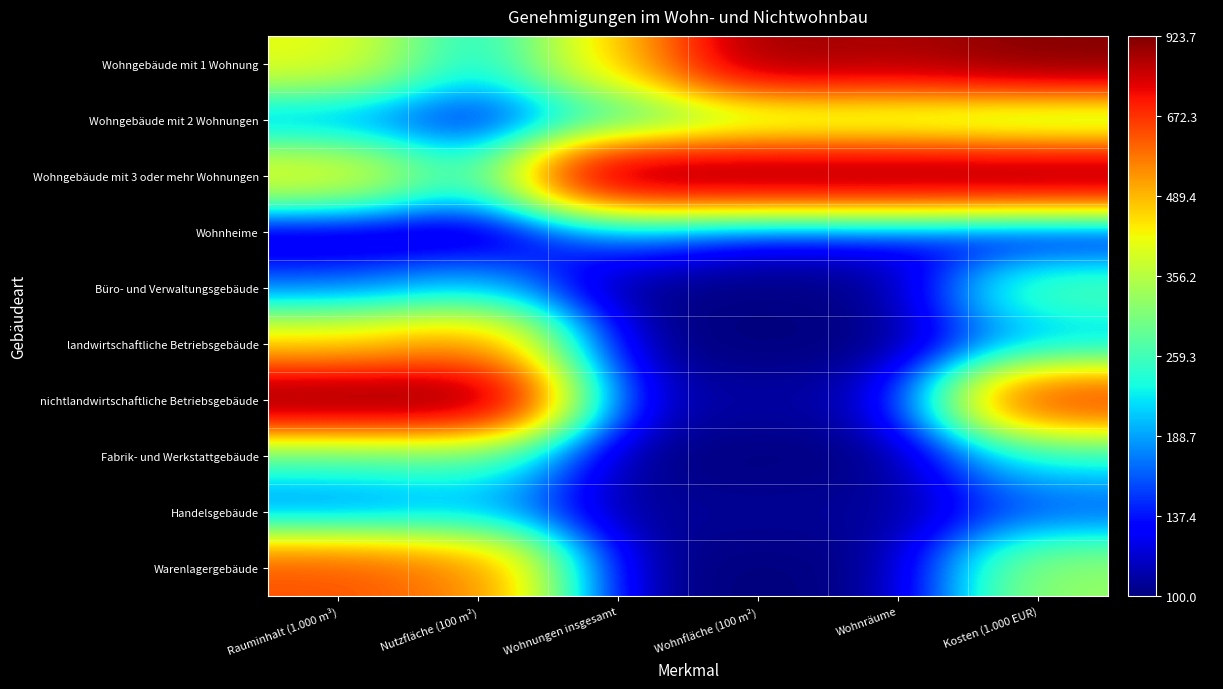

What is the total value across all series at Wohnräume?

2826.0